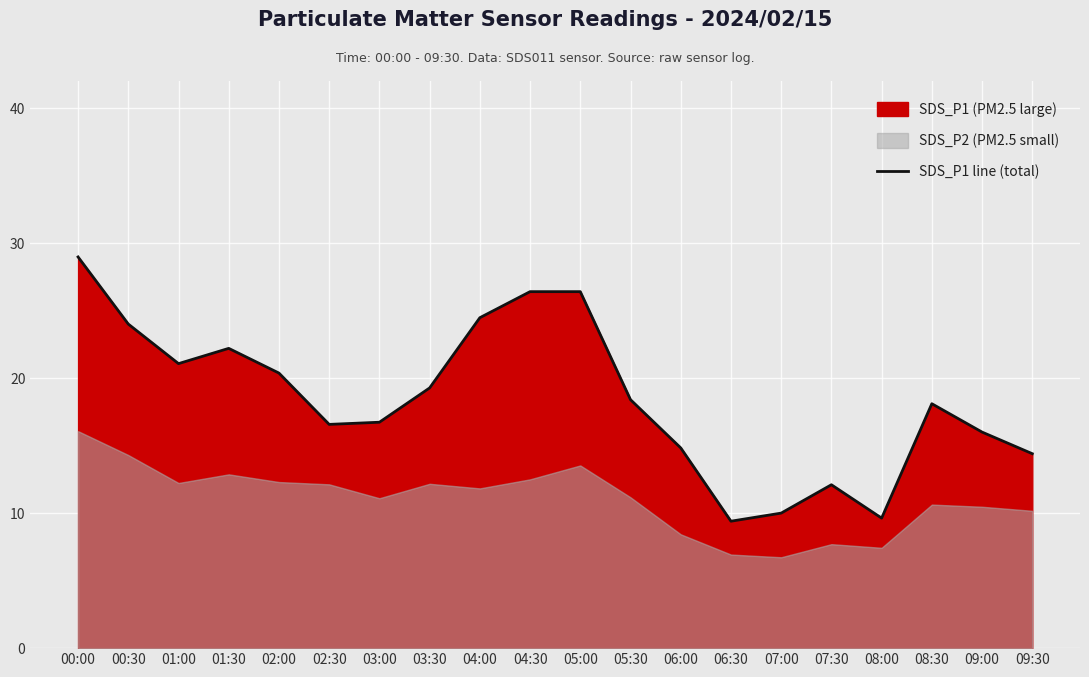

Where is the data nearest to the value 19?

03:30